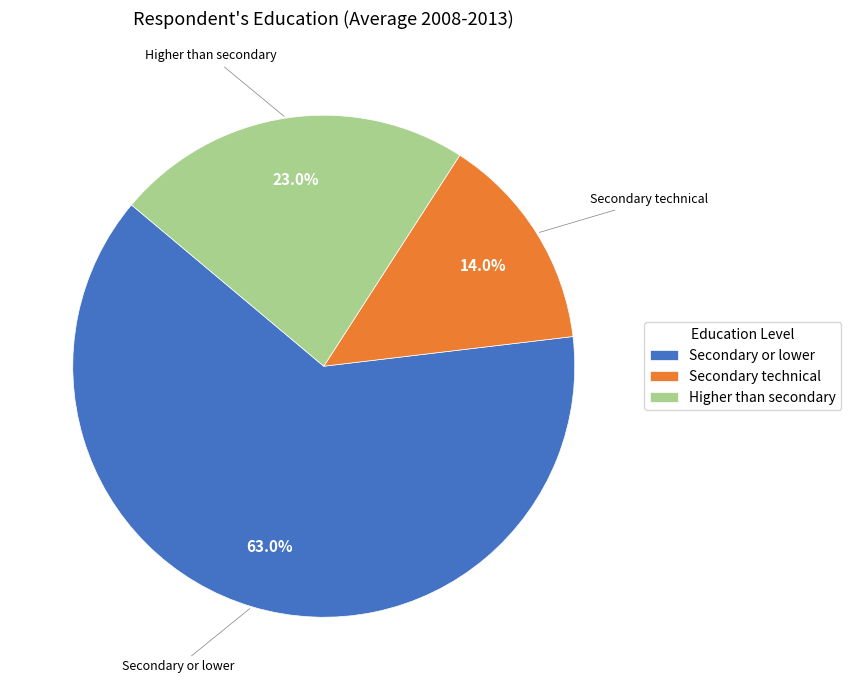

How many slices are in this pie chart?

3